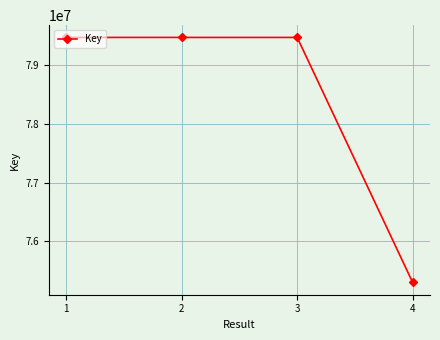

What is the value of the 4th point from the left?

75302863